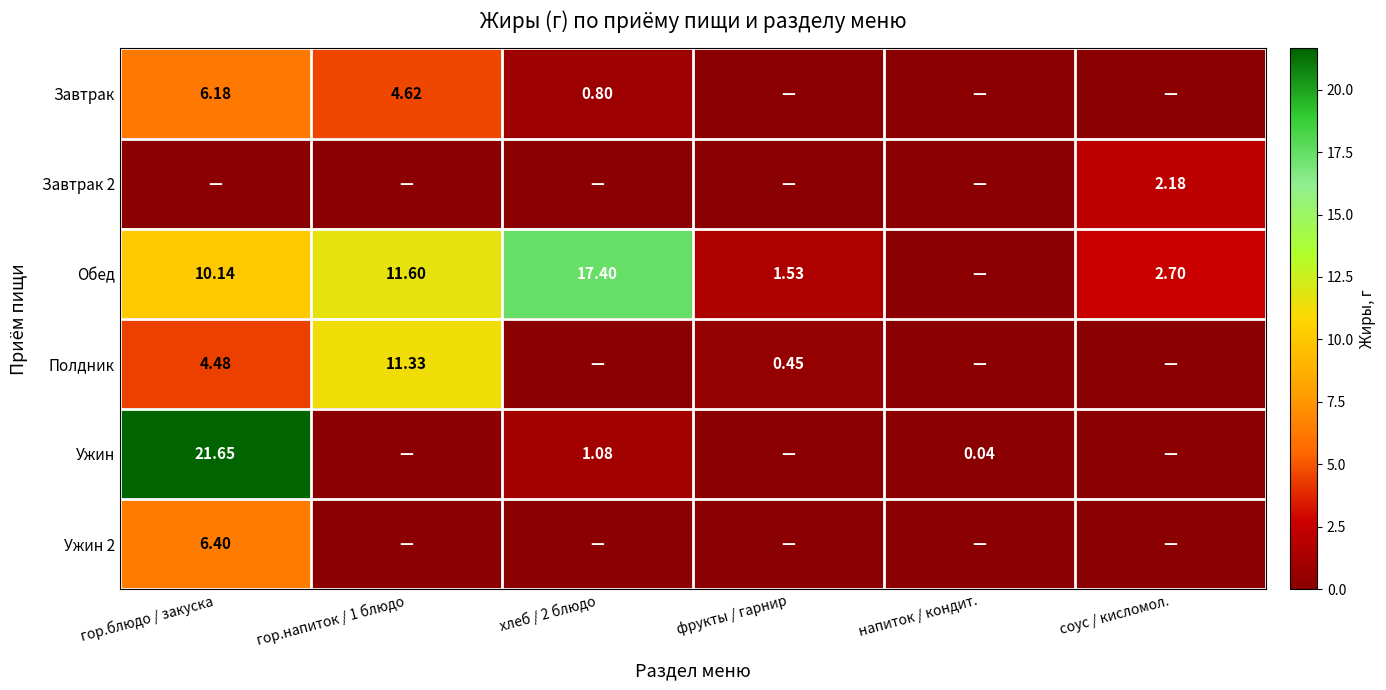

Which series has the widest spread of values?

Ужин